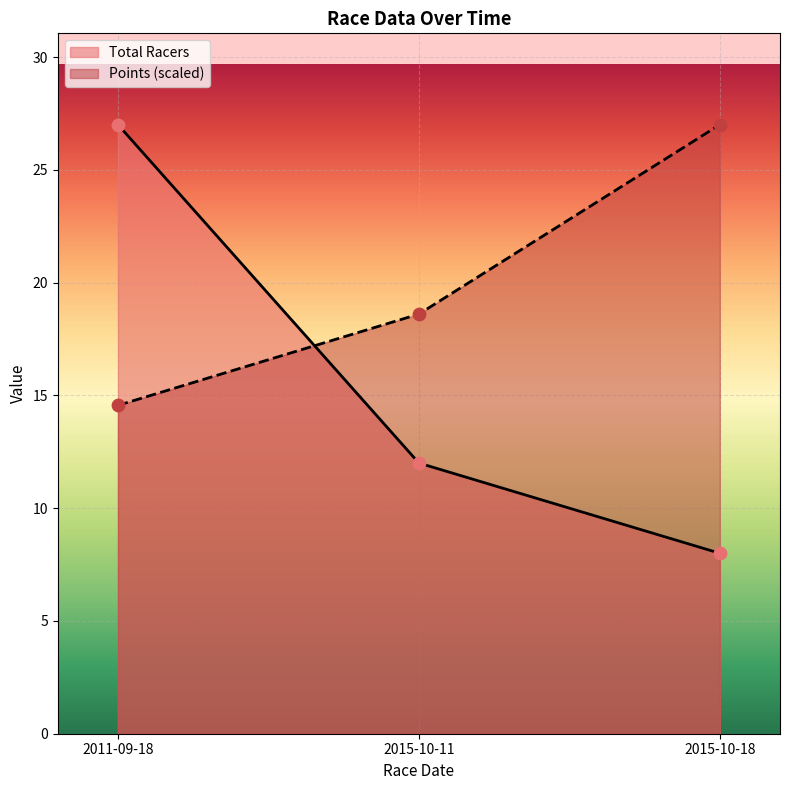

At which category is the sum across all series the highest?

2011-09-18